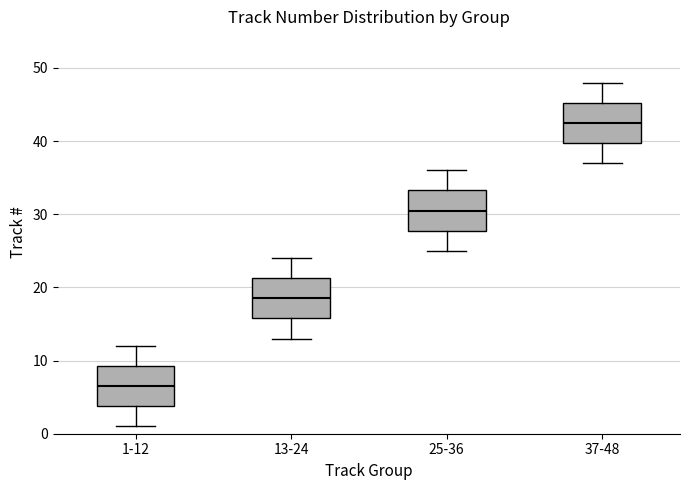

Reading left to right, read every box against the y-axis: the position of its median line, the range the box covers, and the ends of its whiskers. The values are not printed on the chart, so give them approximately, as read against the axis.

1-12: median 7, box 4 to 9, whiskers 1 to 12
13-24: median 19, box 16 to 21, whiskers 13 to 24
25-36: median 31, box 28 to 33, whiskers 25 to 36
37-48: median 43, box 40 to 45, whiskers 37 to 48